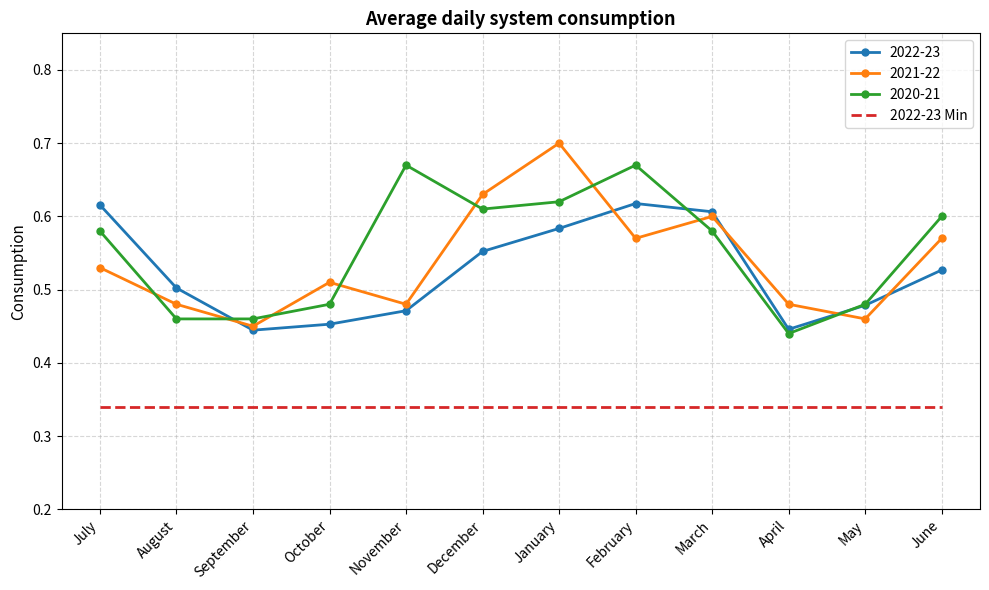

How many intersections are there between 2022-23 and 2020-21?

3